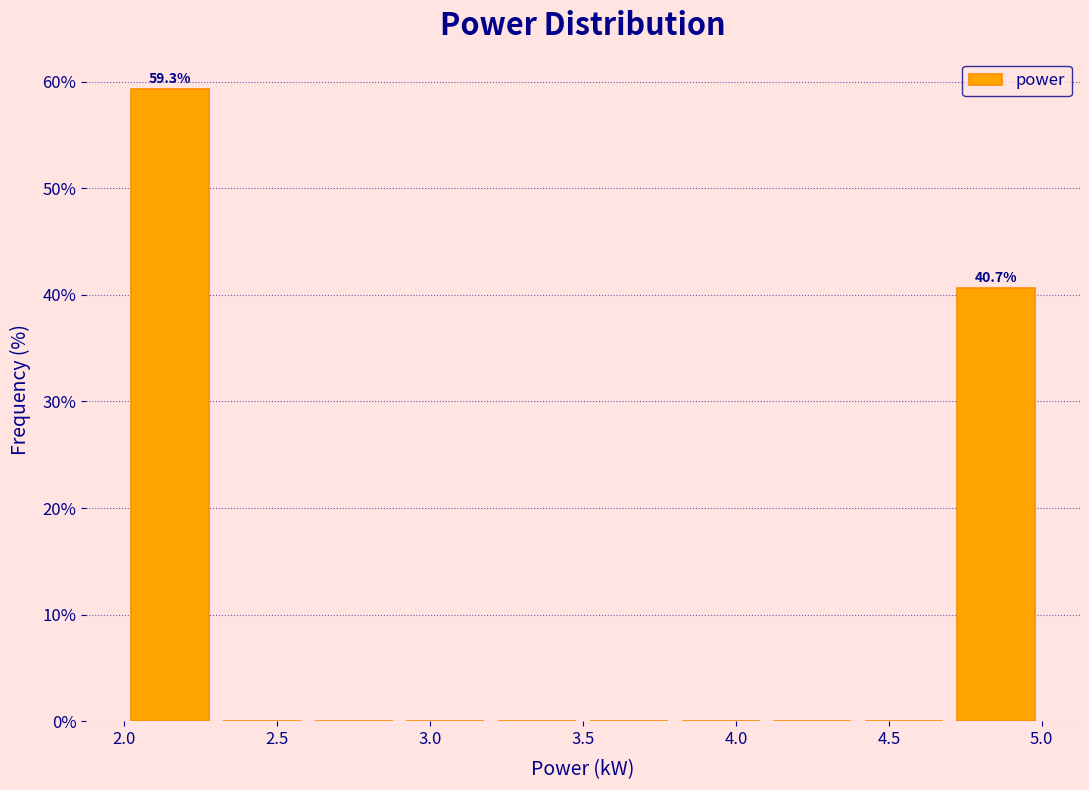

Over which range of the x-axis is the bar tallest?

2.0 to 2.3